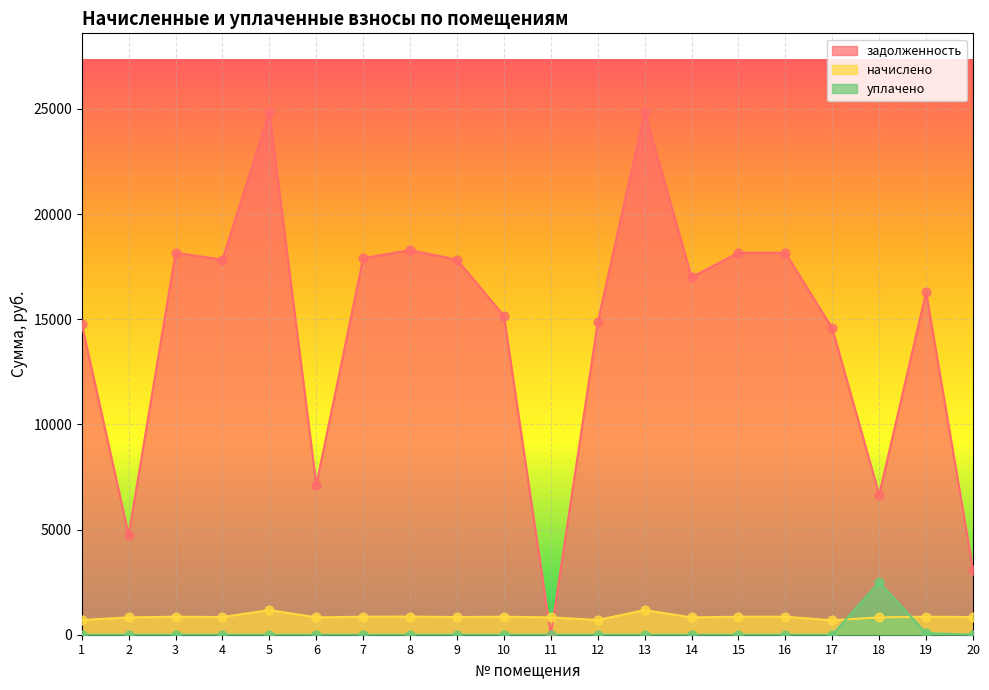

Which series has the widest spread of Y values?

задолженность